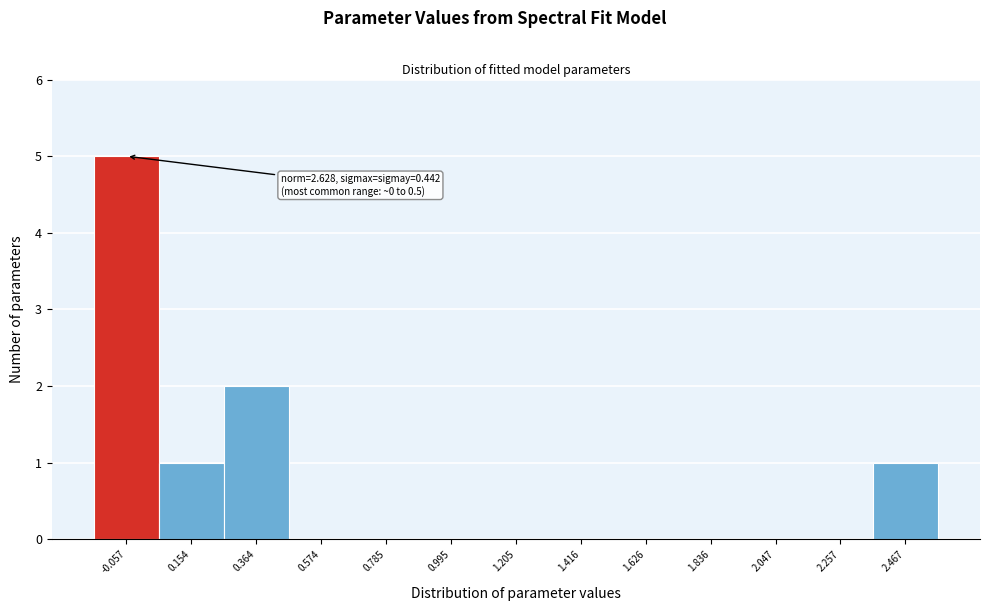

Reading left to right, extract all data points from this chart.

-0.057=5	0.154=1	0.364=2	0.574=0	0.785=0	0.995=0	1.205=0	1.416=0	1.626=0	1.836=0	2.047=0	2.257=0	2.467=1